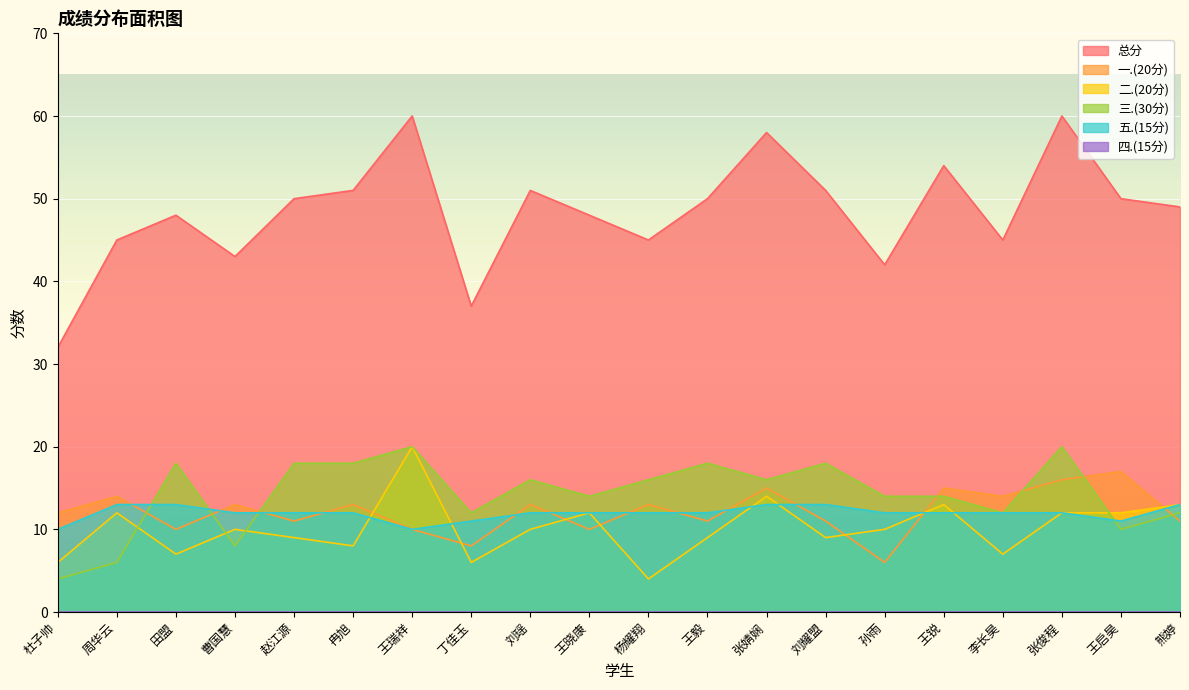

Which category has the lowest value in the 二.(20分) series?

杨耀翔